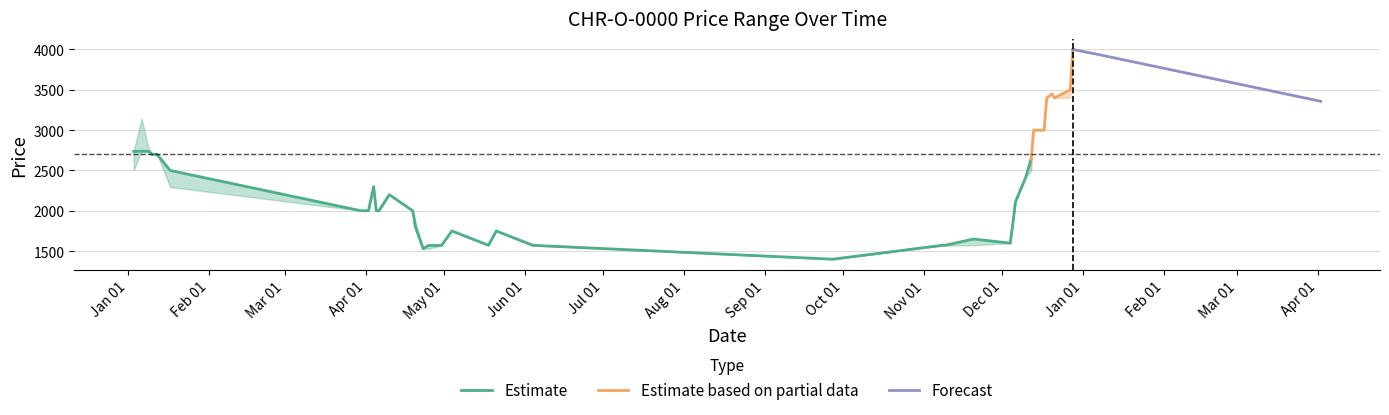

Which category has the lowest value across all series?

2012-09-27